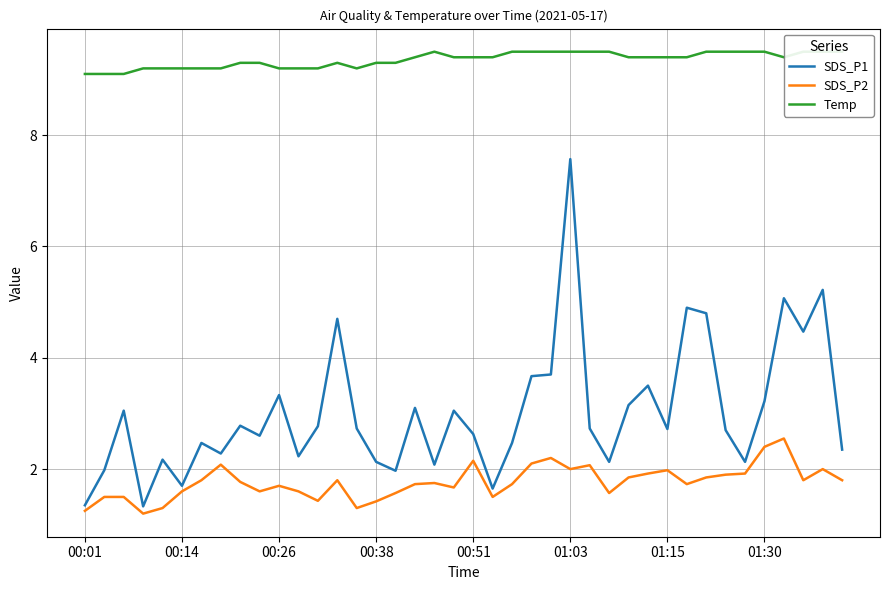

Reading left to right, extract all data points from this chart.

SDS_P1: 1.4	2.0	3.0	1.3	2.2	1.7	2.5	2.3	2.8	2.6	3.3	2.2	2.8	4.7	2.7	2.1	2.0	3.1	2.1	3.0	2.6	1.6	2.5	3.7	3.7	7.6	2.7	2.1	3.1	3.5	2.7	4.9	4.8	2.7	2.1	3.2	5.1	4.5	5.2	2.4
SDS_P2: 1.2	1.5	1.5	1.2	1.3	1.6	1.8	2.1	1.8	1.6	1.7	1.6	1.4	1.8	1.3	1.4	1.6	1.7	1.8	1.7	2.1	1.5	1.7	2.1	2.2	2.0	2.1	1.6	1.9	1.9	2.0	1.7	1.9	1.9	1.9	2.4	2.5	1.8	2.0	1.8
Temp: 9.1	9.1	9.1	9.2	9.2	9.2	9.2	9.2	9.3	9.3	9.2	9.2	9.2	9.3	9.2	9.3	9.3	9.4	9.5	9.4	9.4	9.4	9.5	9.5	9.5	9.5	9.5	9.5	9.4	9.4	9.4	9.4	9.5	9.5	9.5	9.5	9.4	9.5	9.5	9.5